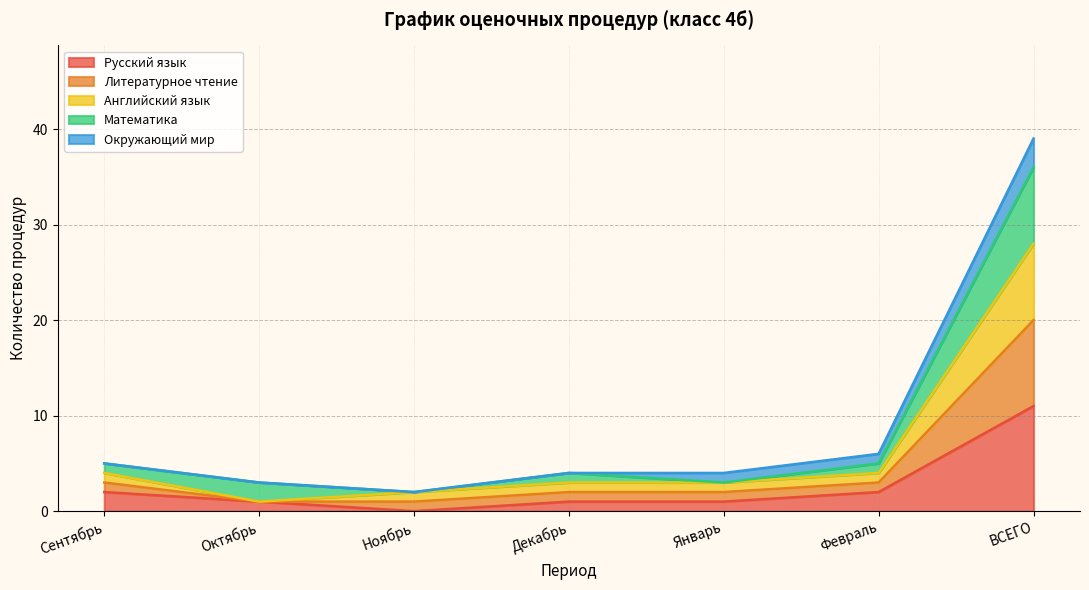

Which category has the lowest value in the Русский язык series?

Ноябрь